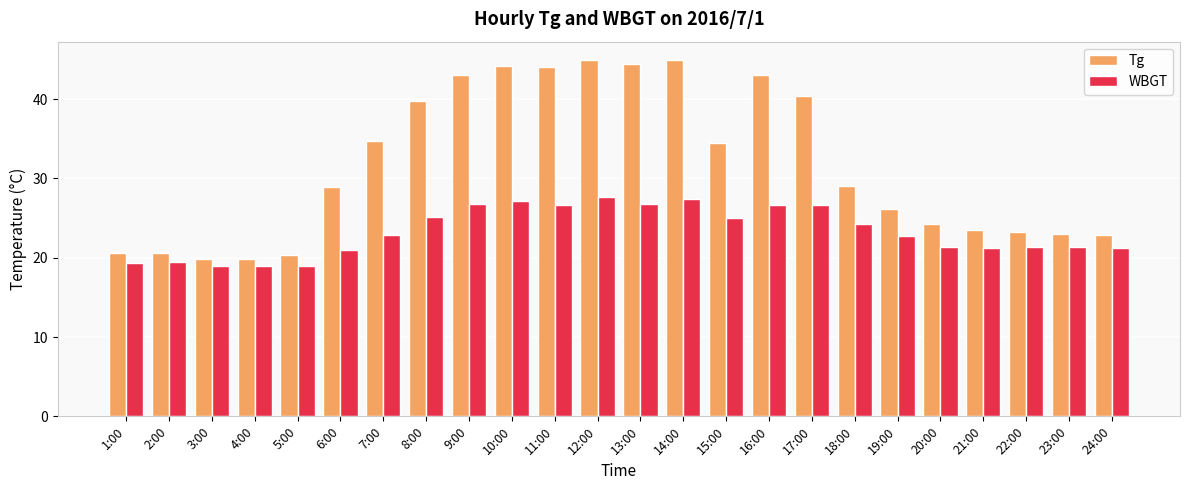

What is the minimum value shown in the chart?

18.9